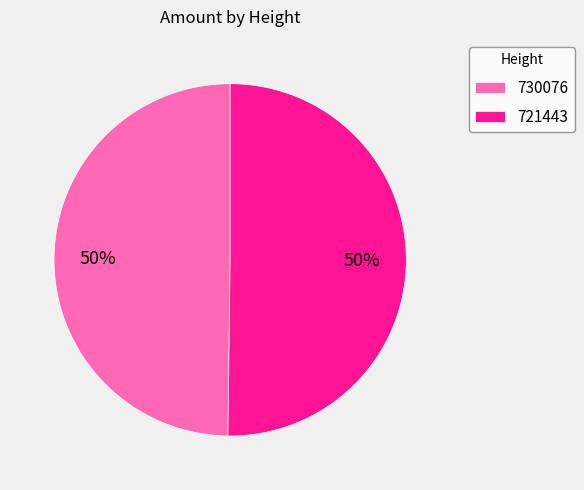

Is it true that 721443 is 44% of the pie?

False